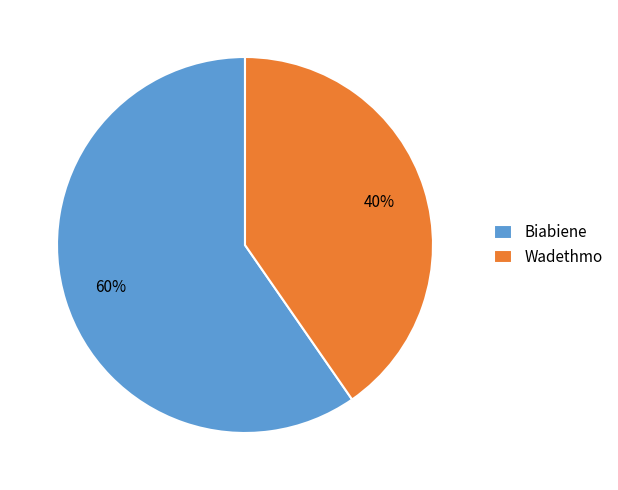

Approximately how many times larger is the value at Wadethmo compared to Biabiene?

0.7